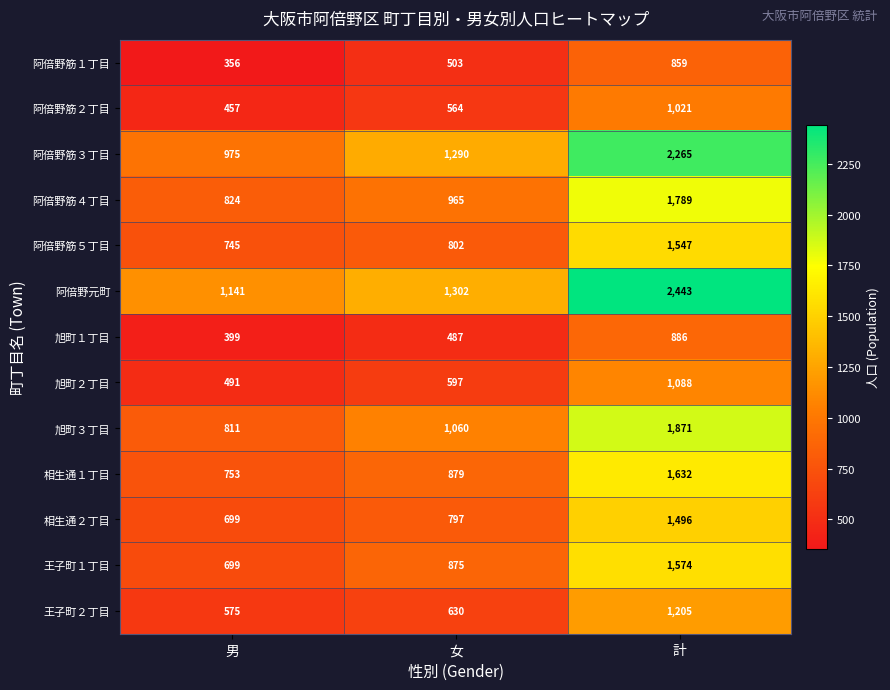

What is the average value of the 相生通２丁目 series?

997